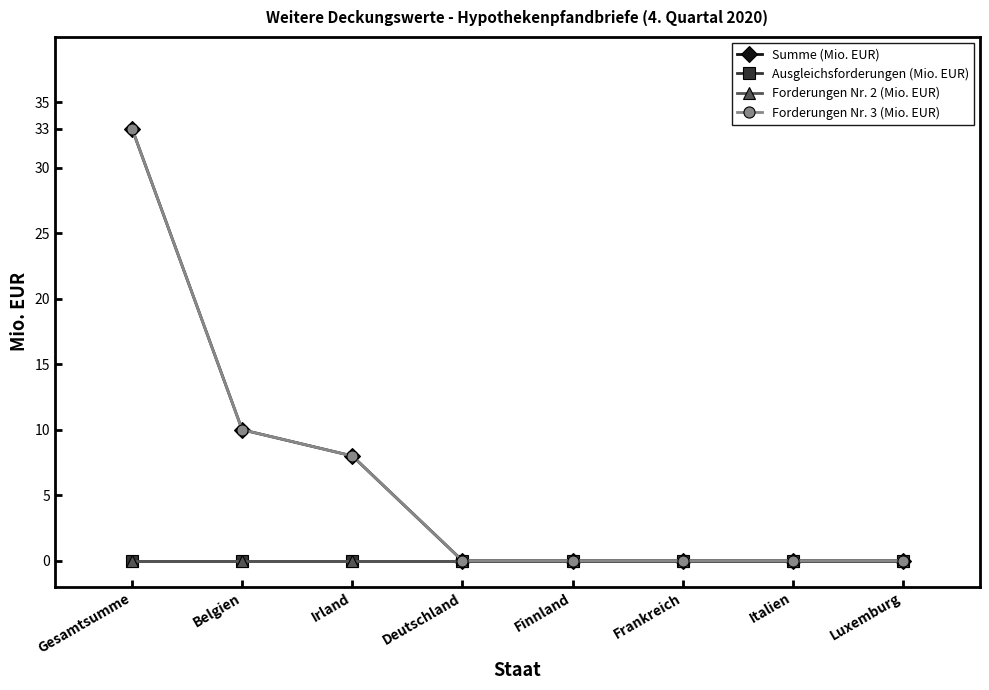

At how many categories does at least one series exceed 7?

3